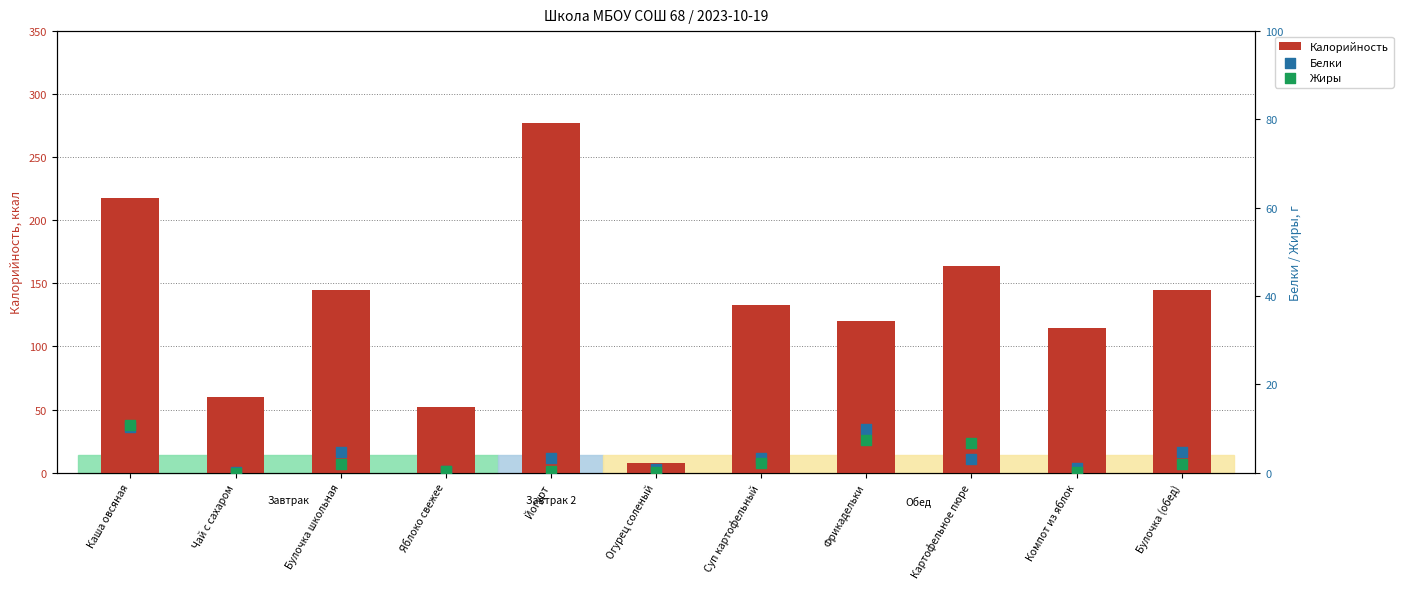

At which category is the sum across all series the highest?

Йогурт